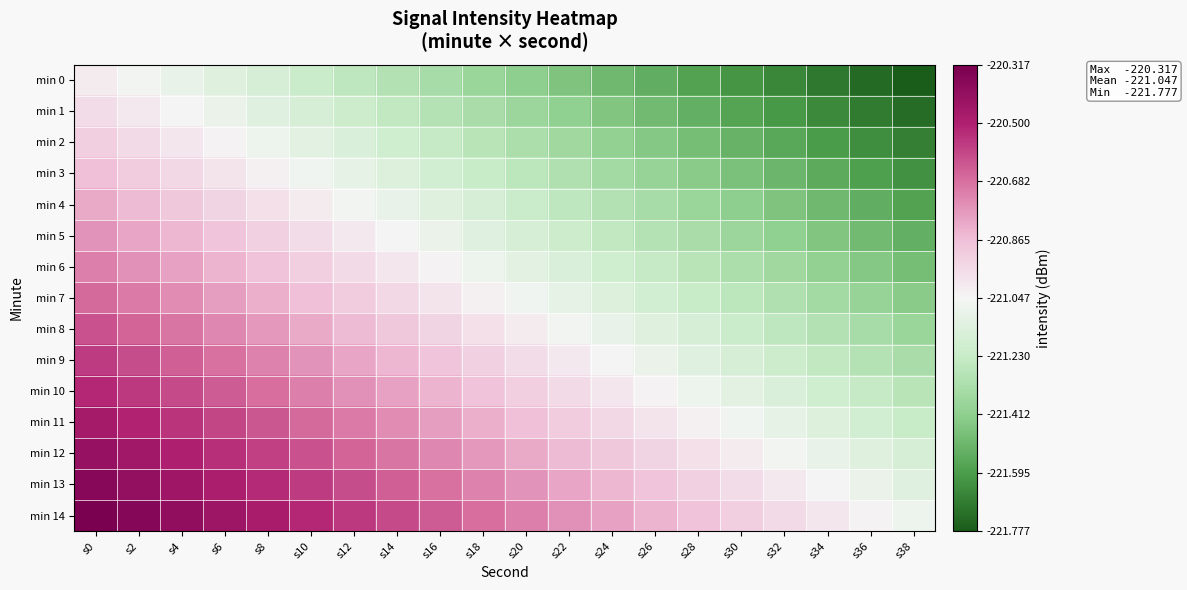

Rank the series at s2 from lowest to highest value.

min 0, min 1, min 2, min 3, min 4, min 5, min 6, min 7, min 8, min 9, min 10, min 11, min 12, min 13, min 14